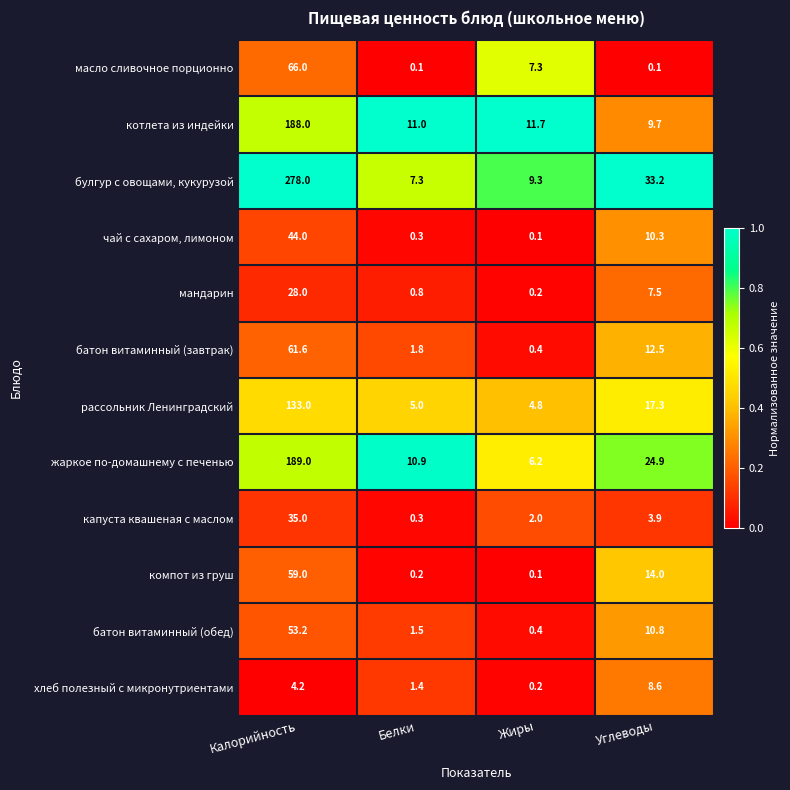

At which category does the chart reach its peak across all series?

Калорийность